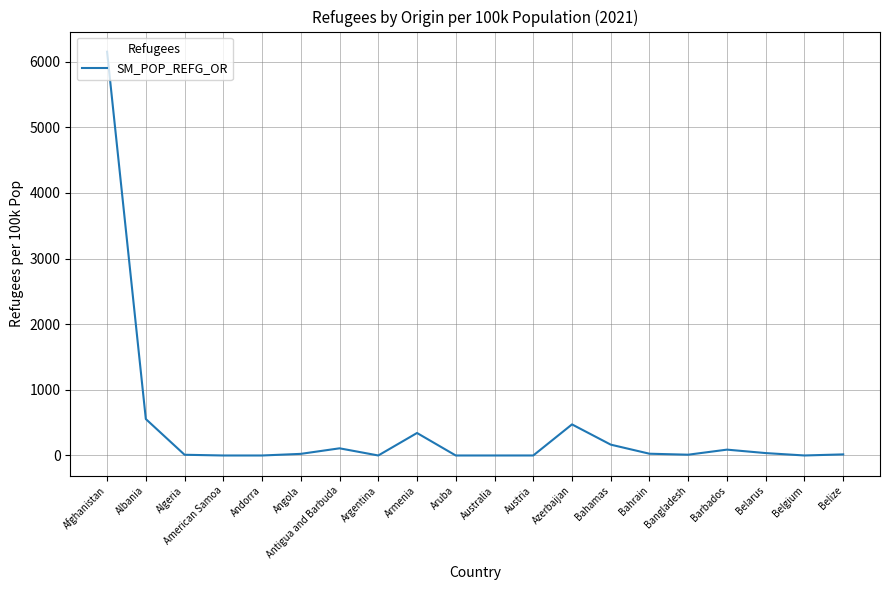

Which has a higher value, Afghanistan or Armenia?

Afghanistan